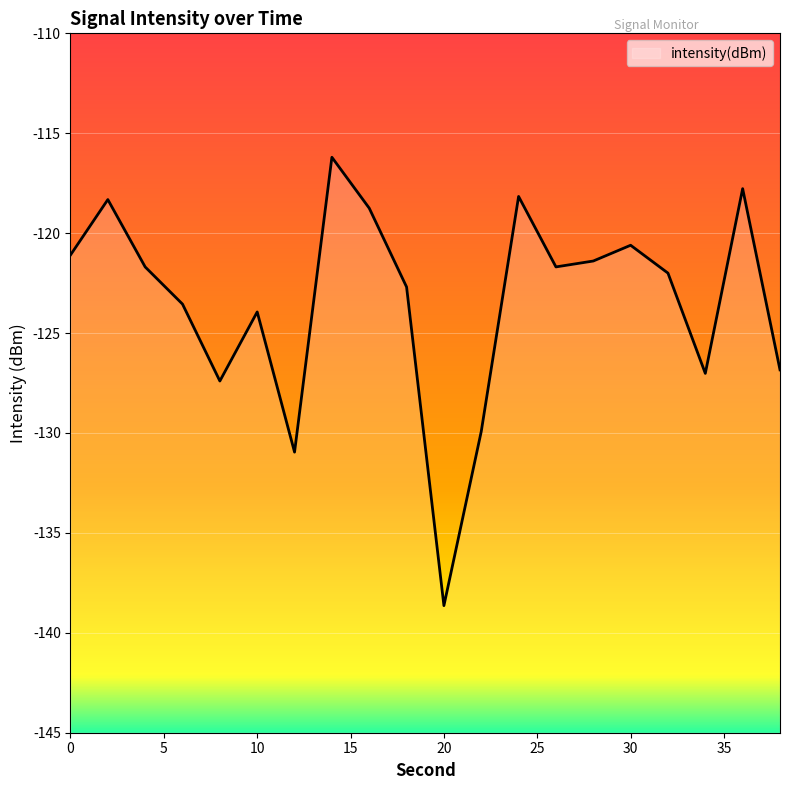

At which category does the data reach its first local peak?

2